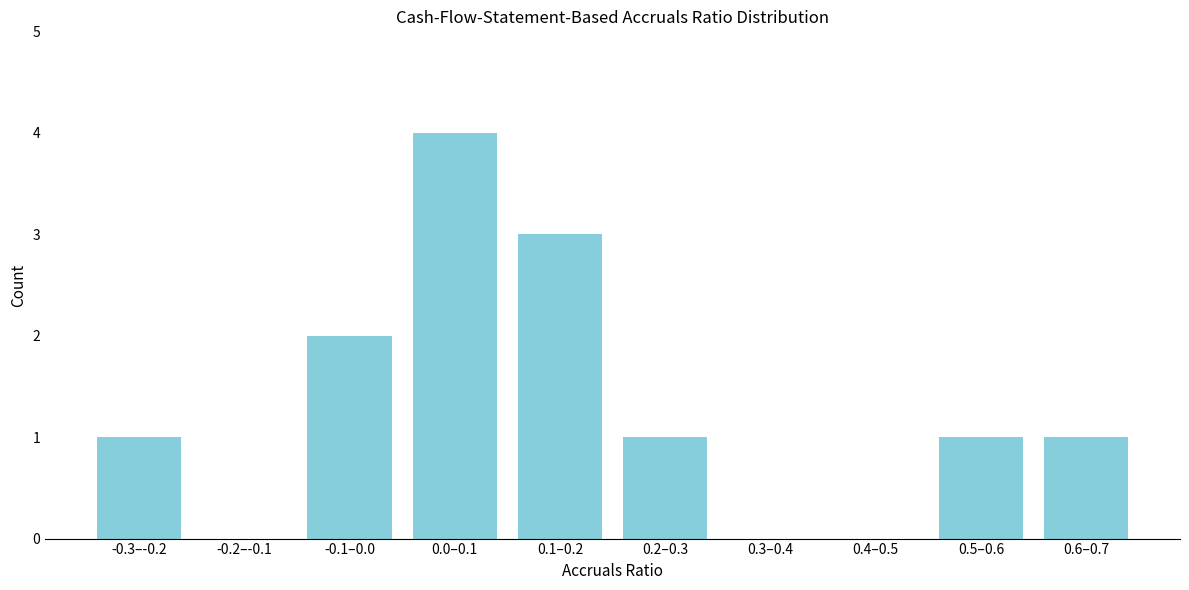

Reading left to right, what are all the values shown in this chart?

-0.3–-0.2=1	-0.2–-0.1=0	-0.1–0.0=2	0.0–0.1=4	0.1–0.2=3	0.2–0.3=1	0.3–0.4=0	0.4–0.5=0	0.5–0.6=1	0.6–0.7=1